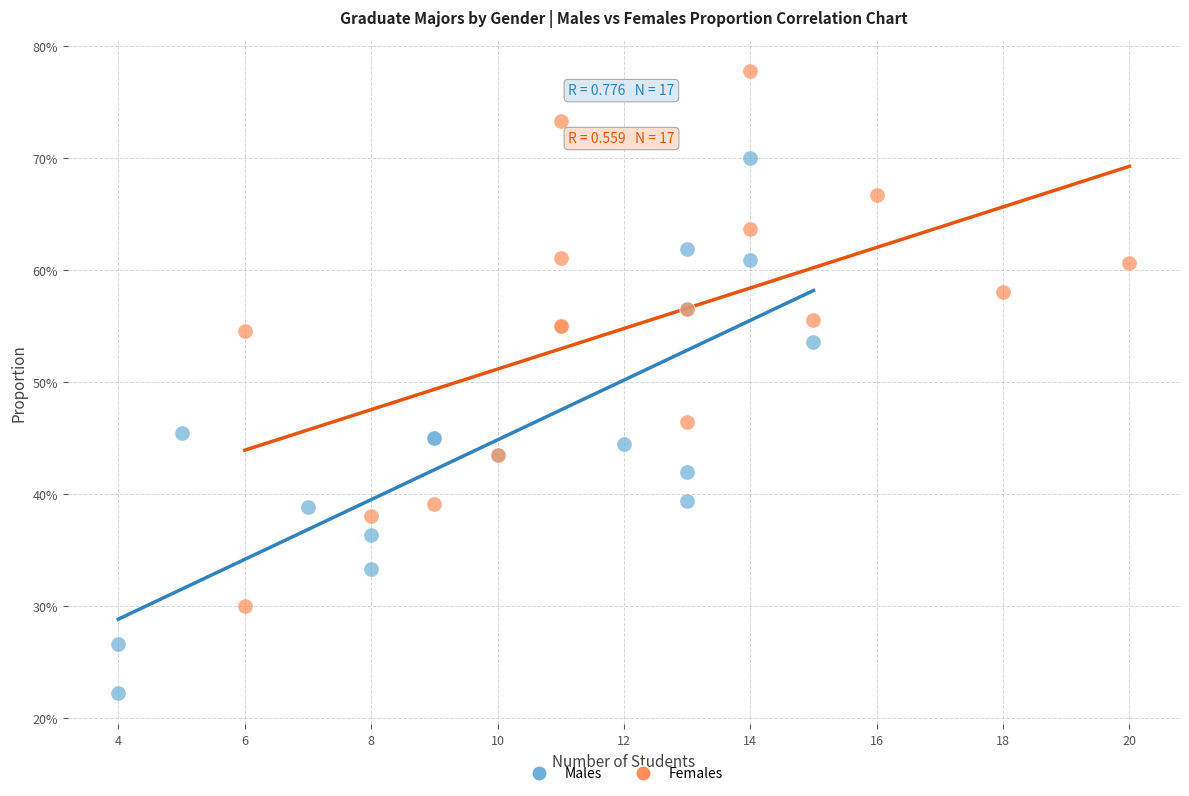

What are all the series names shown in the legend?

Males, Females